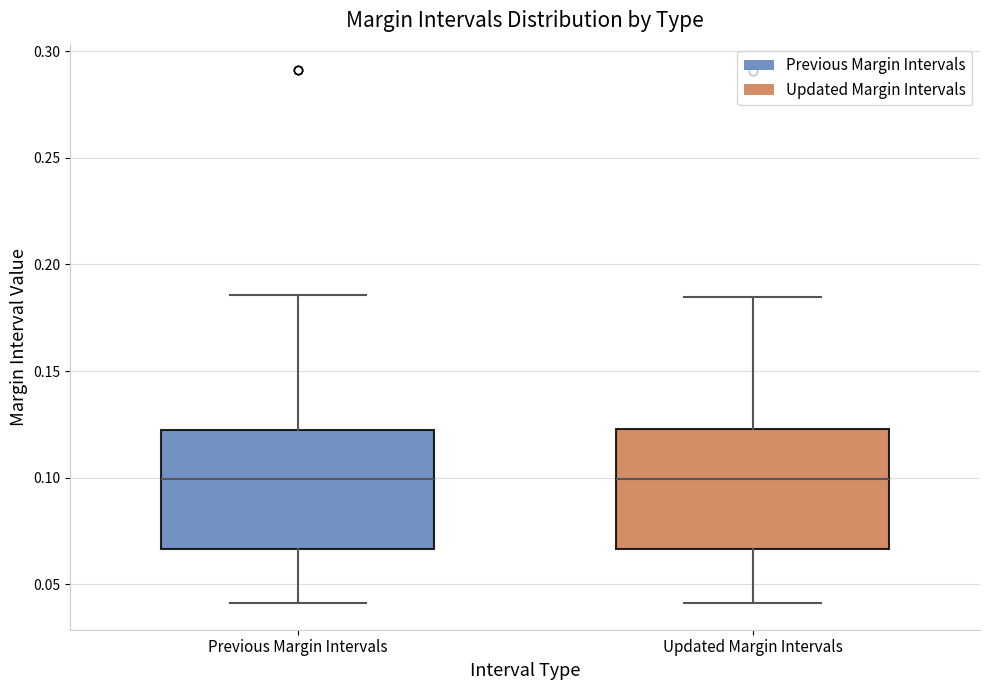

Reading left to right, read every box against the y-axis: the position of its median line, the range the box covers, and the ends of its whiskers. The values are not printed on the chart, so give them approximately, as read against the axis.

Previous Margin Intervals: median 0.100, box 0.065 to 0.120, whiskers 0.040 to 0.185
Updated Margin Intervals: median 0.100, box 0.065 to 0.125, whiskers 0.040 to 0.185